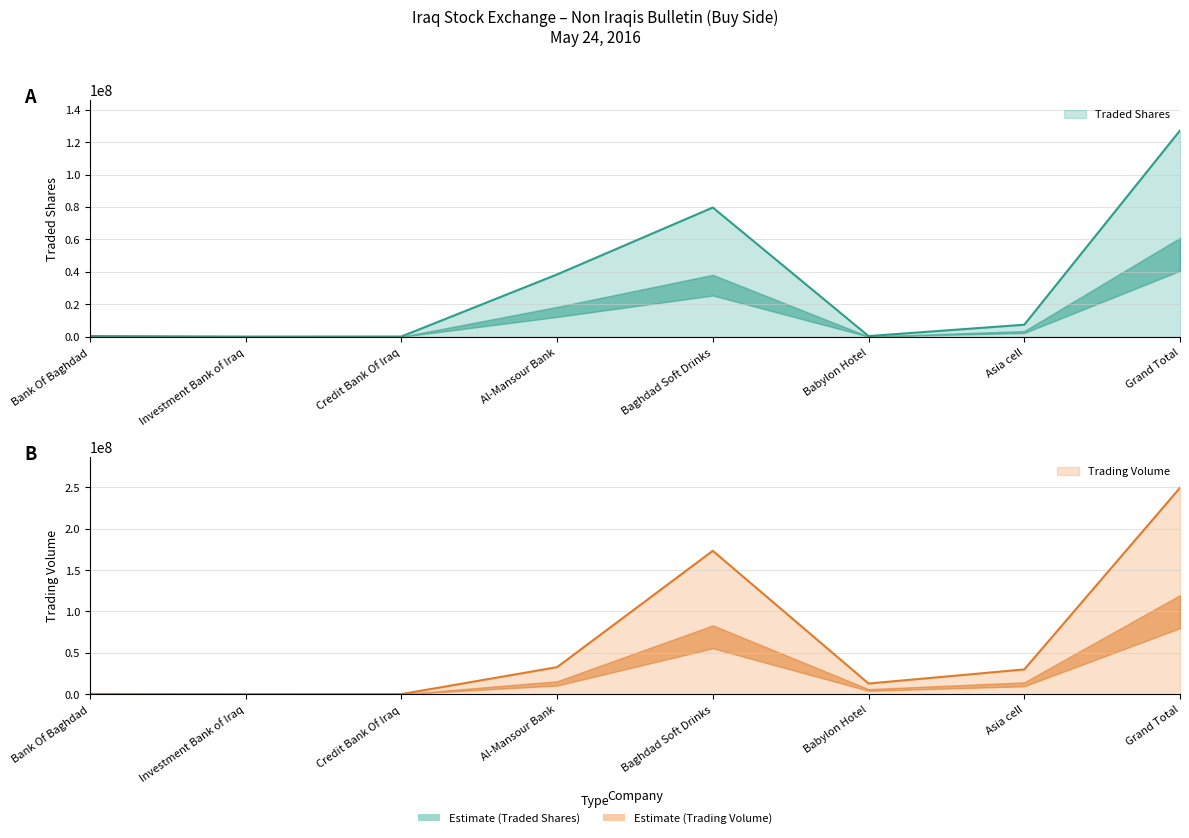

What is the label of the 7th point from the left?

Asia cell